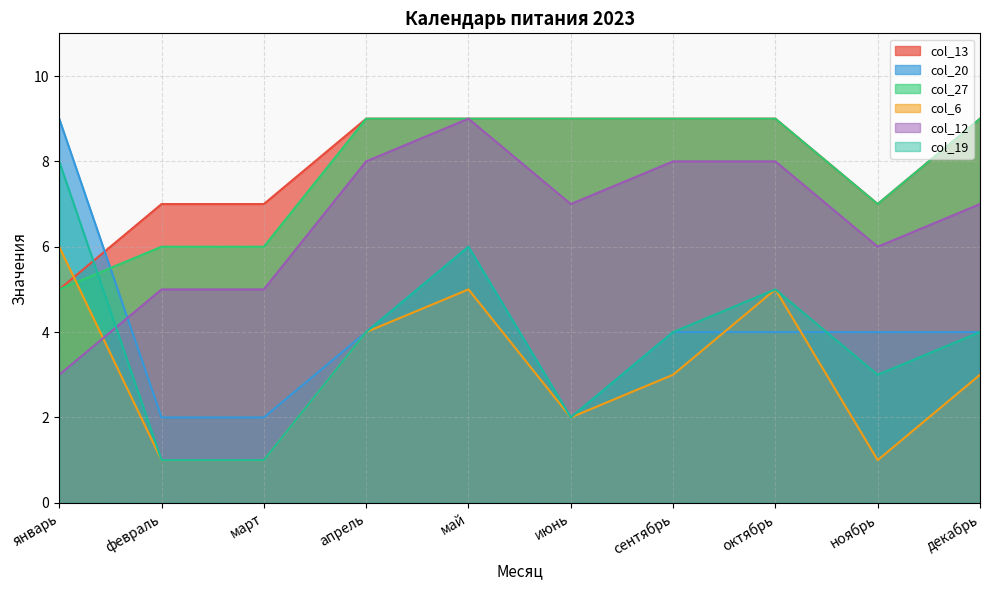

True or false: col_6 has a value of 6 at январь.

True